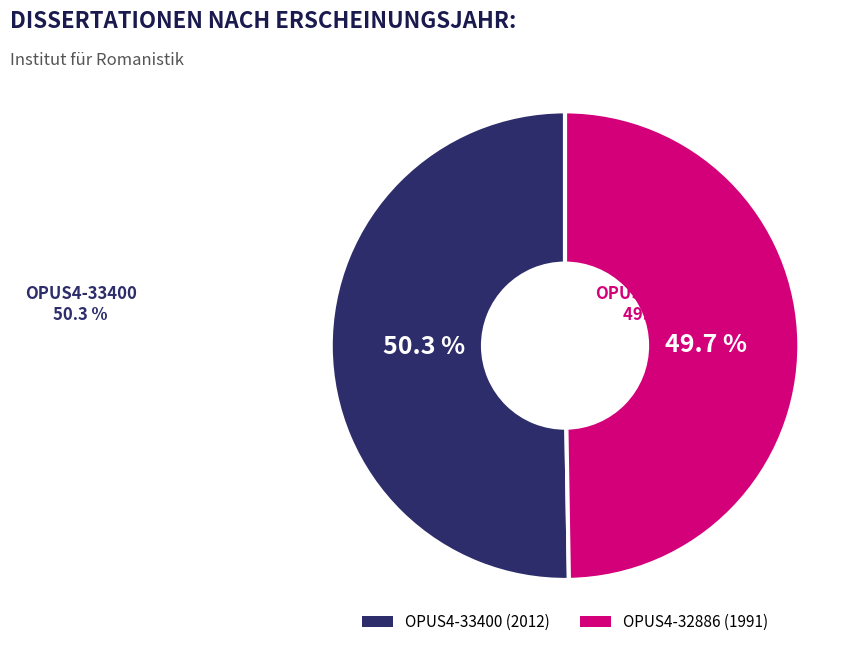

Approximately how many times larger is the value at OPUS4-33400 compared to OPUS4-32886?

1.0